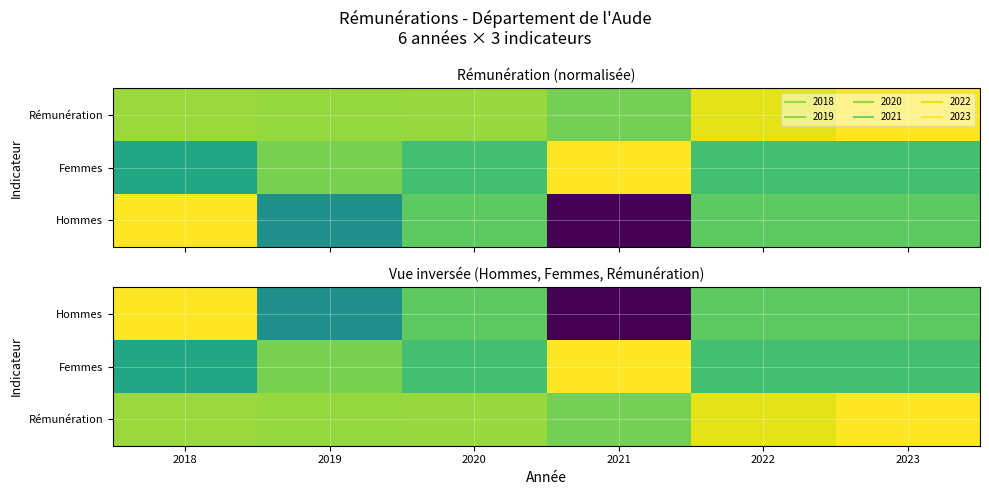

What is the total value across all series at 2020?

2.3